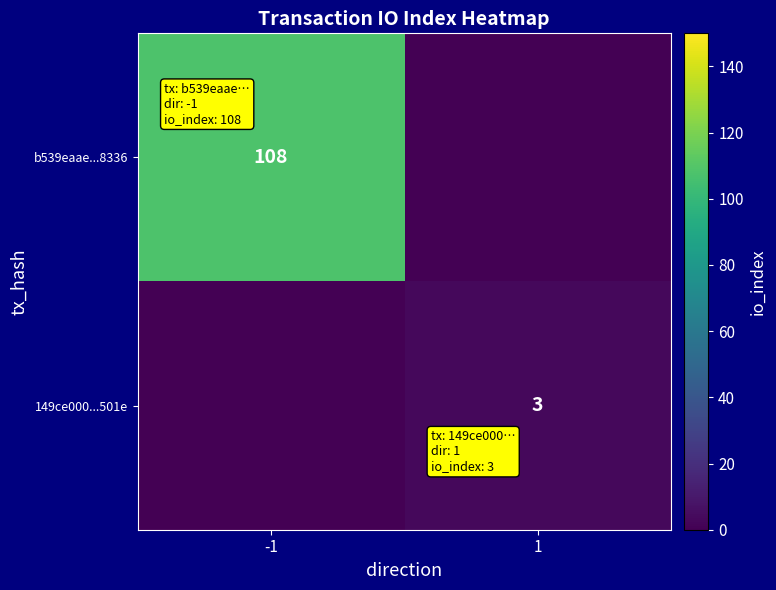

At which category is the sum across all series the highest?

-1